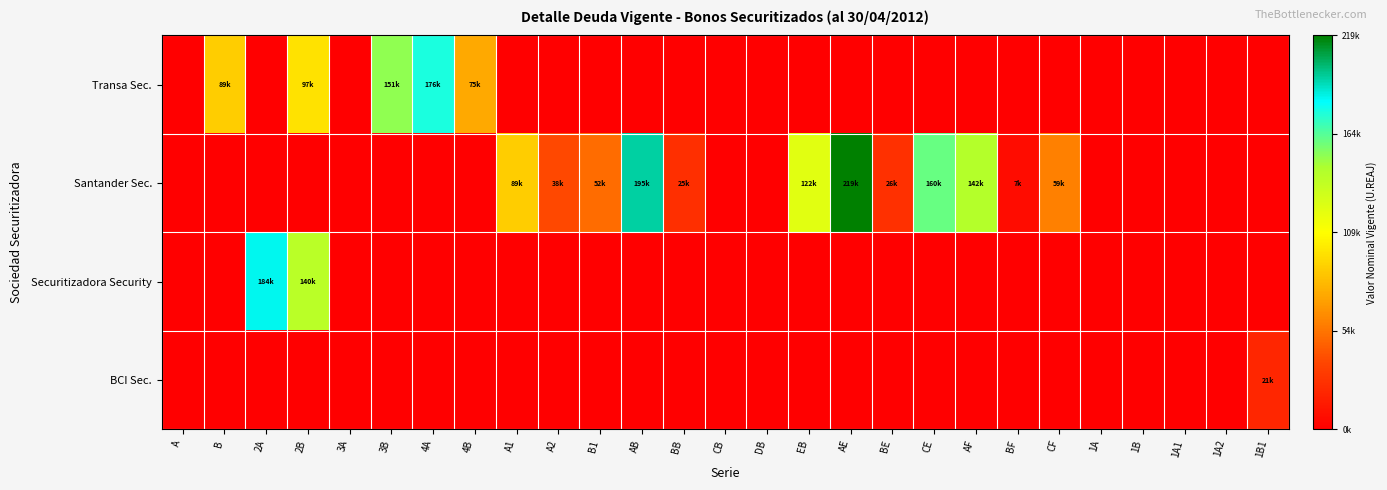

At 3A, list the series in order from smallest to largest.

Transa Sec., Santander Sec., Securitizadora Security, BCI Sec.